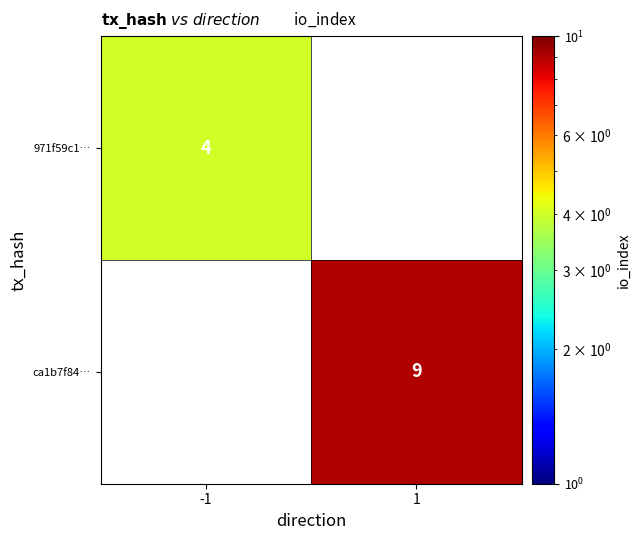

At how many categories does at least one series exceed 5?

1